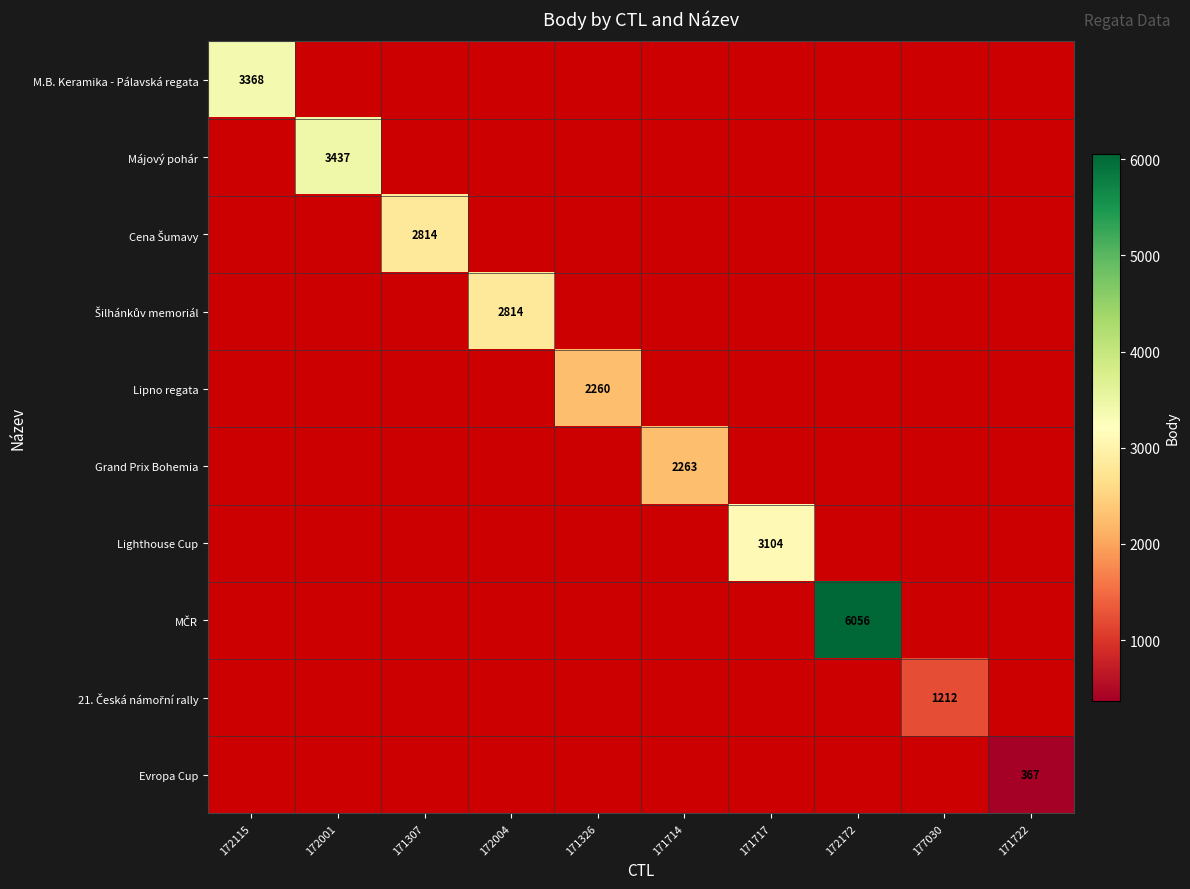

What is the maximum value shown in the chart?

6056.0